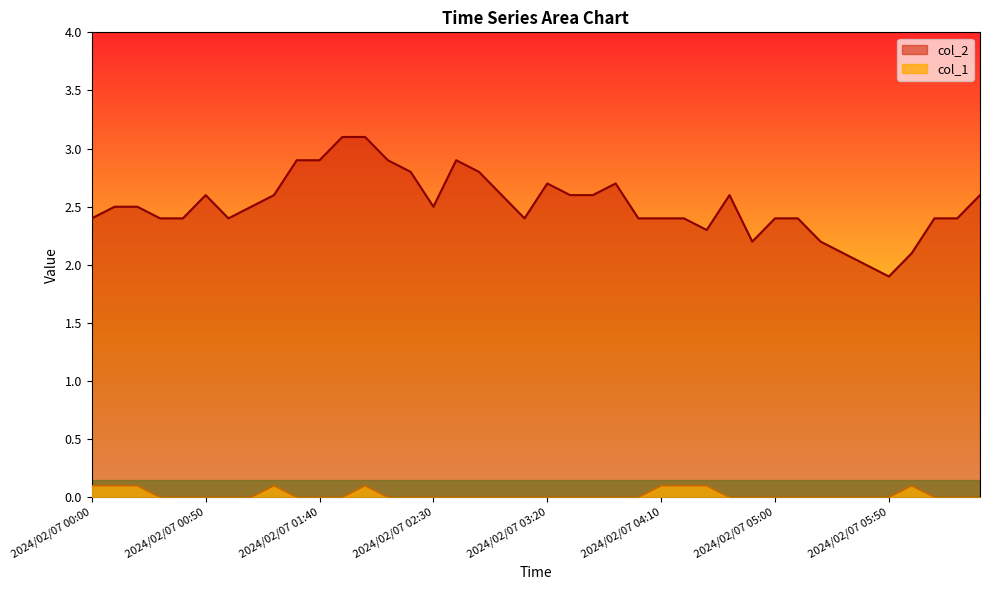

Rank the categories by col_1 value from highest to lowest.

2024/02/07 00:00, 2024/02/07 00:10, 2024/02/07 00:20, 2024/02/07 01:20, 2024/02/07 02:00, 2024/02/07 04:10, 2024/02/07 04:20, 2024/02/07 04:30, 2024/02/07 06:00, 2024/02/07 00:30, 2024/02/07 00:40, 2024/02/07 00:50, 2024/02/07 01:00, 2024/02/07 01:10, 2024/02/07 01:30, 2024/02/07 01:40, 2024/02/07 01:50, 2024/02/07 02:10, 2024/02/07 02:20, 2024/02/07 02:30, 2024/02/07 02:40, 2024/02/07 02:50, 2024/02/07 03:00, 2024/02/07 03:10, 2024/02/07 03:20, 2024/02/07 03:30, 2024/02/07 03:40, 2024/02/07 03:50, 2024/02/07 04:00, 2024/02/07 04:40, 2024/02/07 04:50, 2024/02/07 05:00, 2024/02/07 05:10, 2024/02/07 05:20, 2024/02/07 05:30, 2024/02/07 05:40, 2024/02/07 05:50, 2024/02/07 06:10, 2024/02/07 06:20, 2024/02/07 06:30